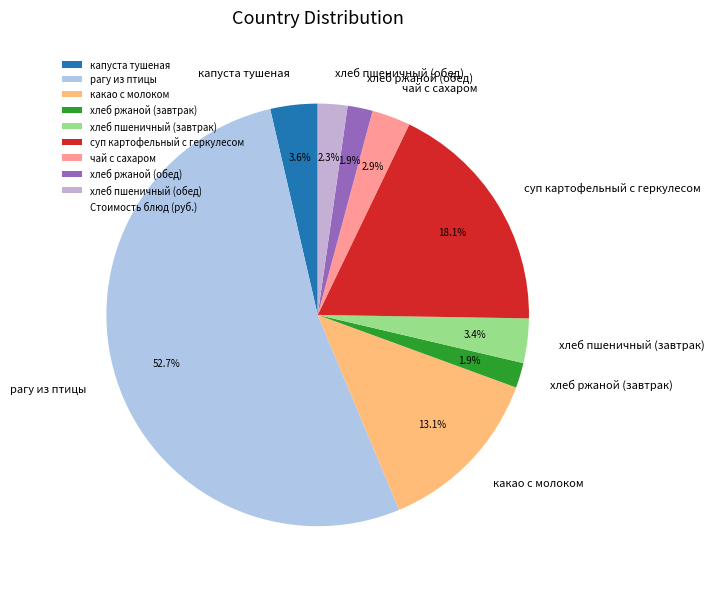

To the nearest percent, what is the difference between the хлеб пшеничный (обед) and суп картофельный с геркулесом slice percentages?

16%